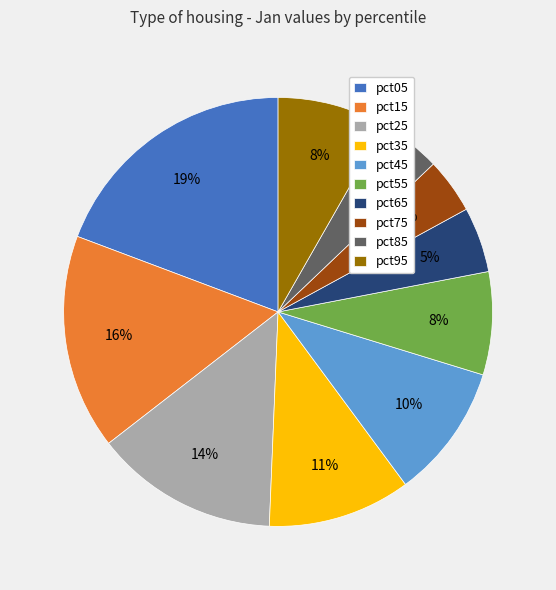

Is the sum of pct55 and pct25 greater than half?

No